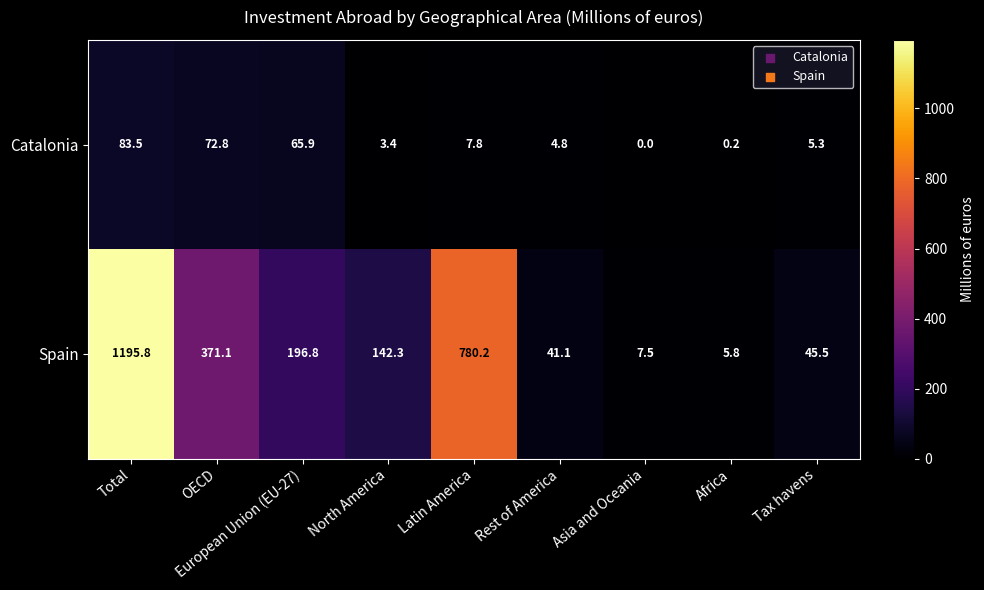

List the series in order of their overall mean, highest first.

Spain, Catalonia